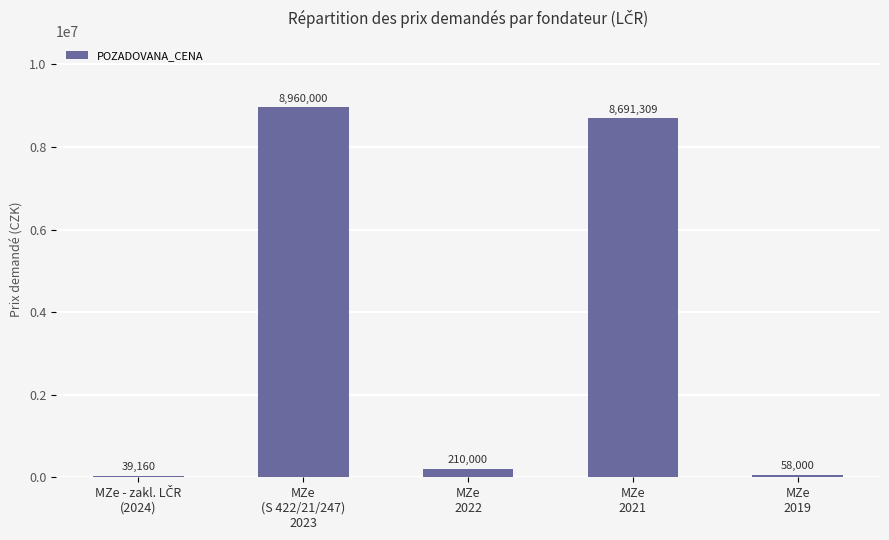

At which label is the value closest to 4499580?

MZe
2021